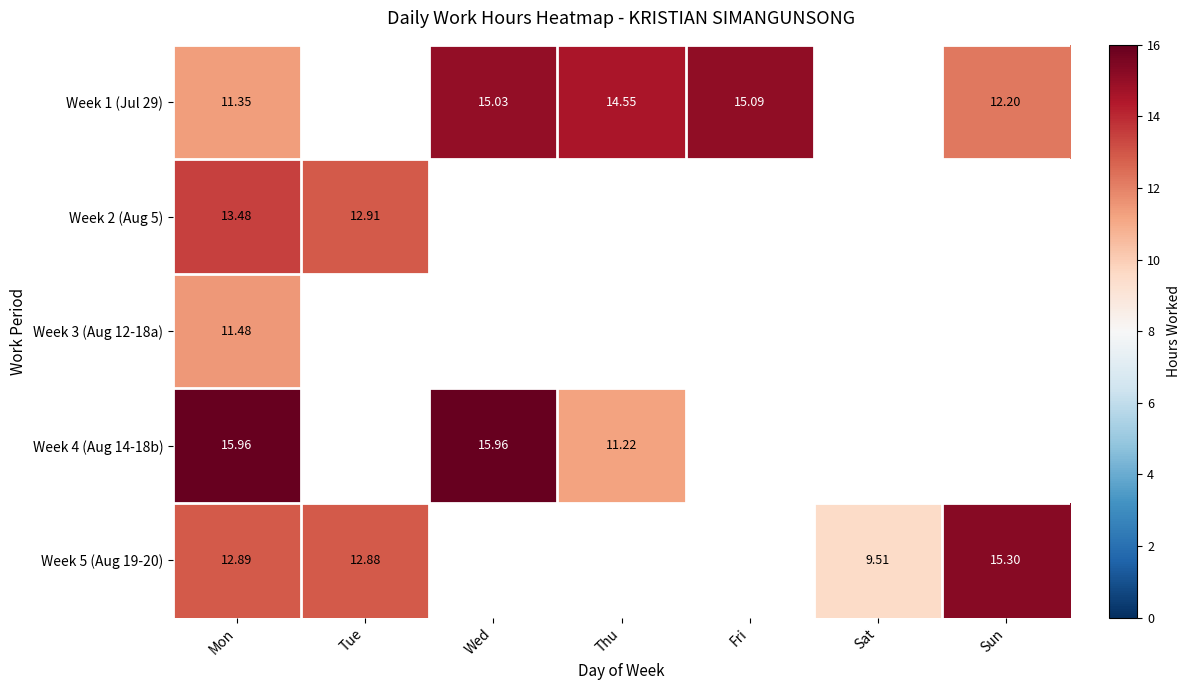

Is the value of Week 3 (Aug 12-18a) at Thu greater than the value of Week 5 (Aug 19-20) at Thu?

No